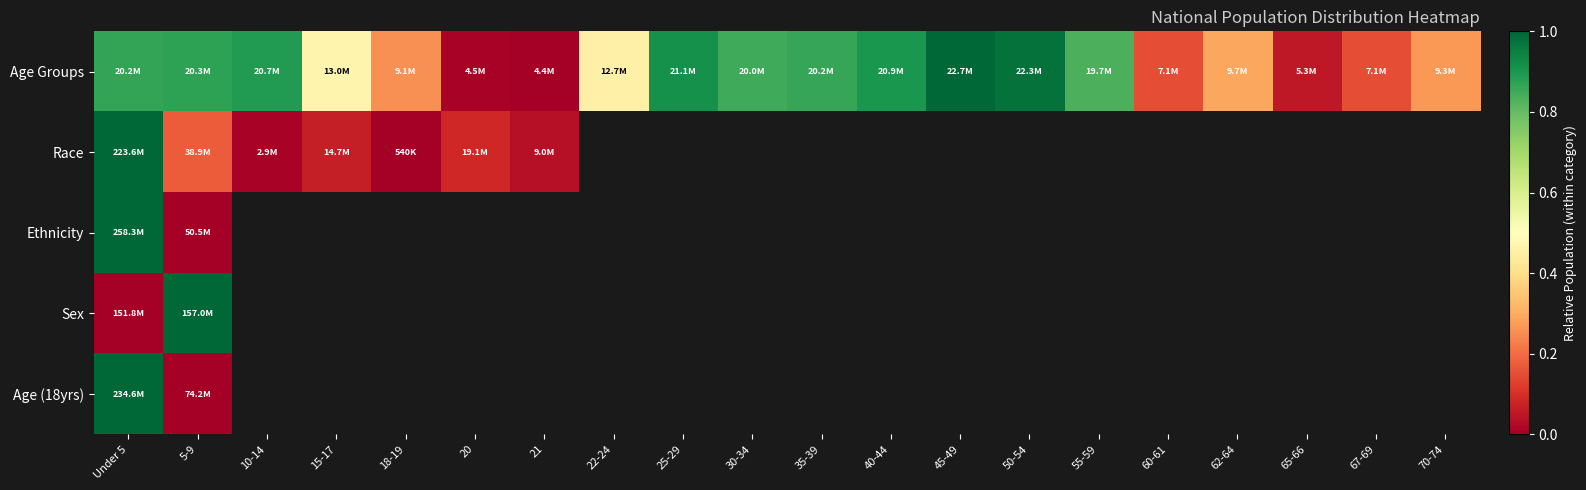

Between Under 5 and 10-14, which is larger?

10-14